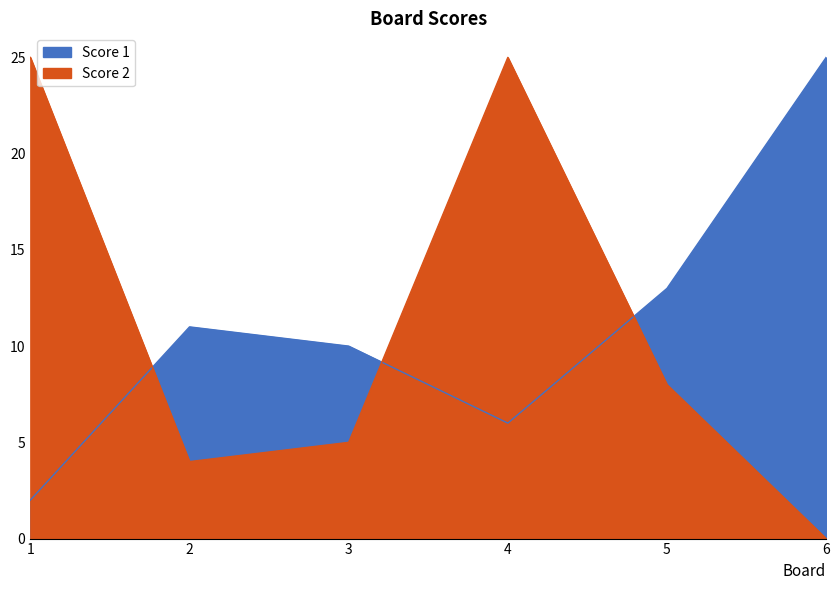

What is the sum of the Score 1 values at 6 and 5?

38